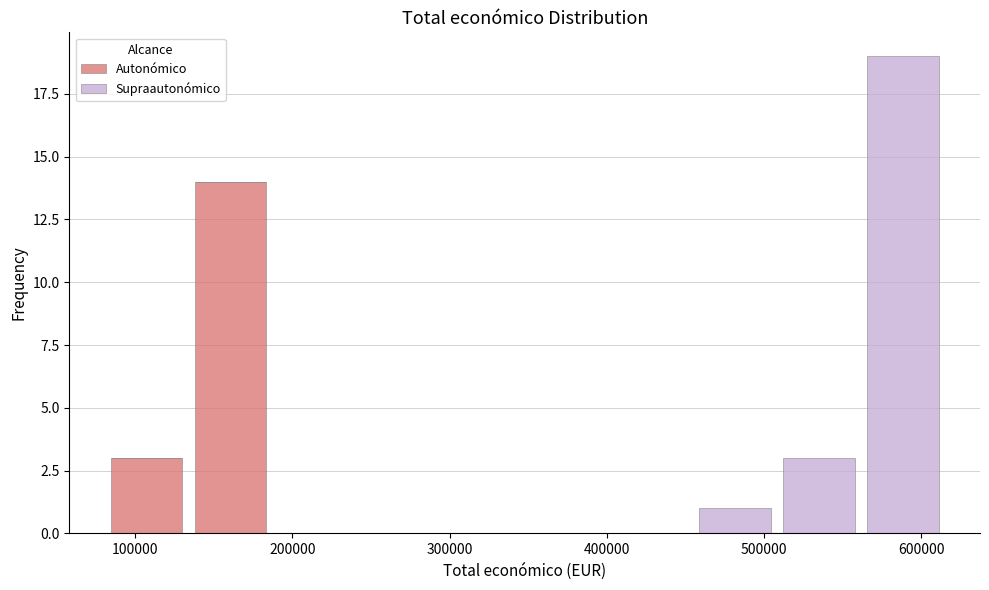

Reading left to right, list every stacked bar in this chart as the range it spans on the x-axis followed by its total height. Neither the bar edges nor the heights are printed on the chart, so give them approximately, as read against the axes.

80000 to 130000: 3
130000 to 190000: 14
190000 to 240000: 0
240000 to 290000: 0
290000 to 350000: 0
350000 to 400000: 0
400000 to 450000: 0
450000 to 510000: 1
510000 to 560000: 3
560000 to 610000: 19